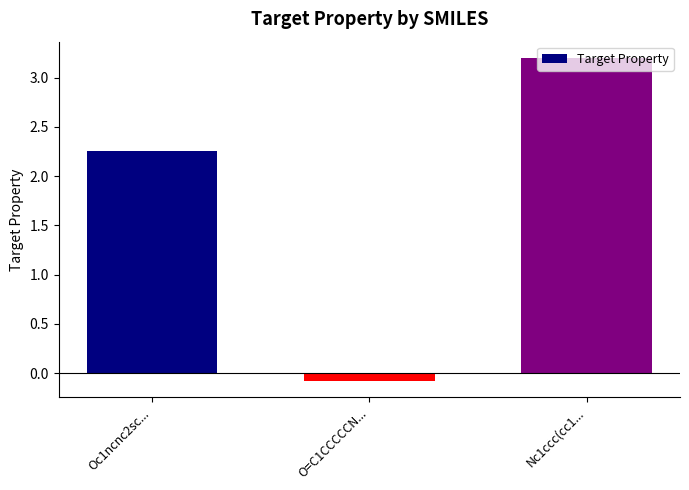

The value at Oc1ncnc2sc... is 3.6. True or false?

False